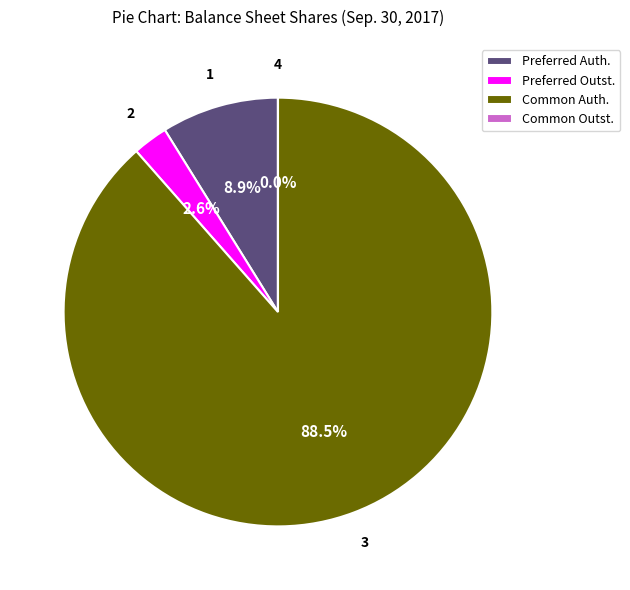

Does Common Auth. account for over 50% of the chart?

Yes